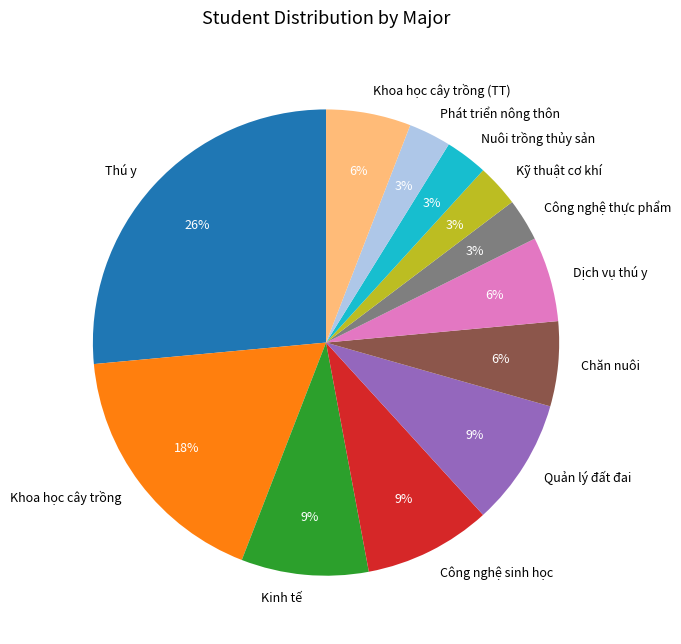

Combined, do Khoa học cây trồng (TT) and Công nghệ thực phẩm account for over 50%?

No